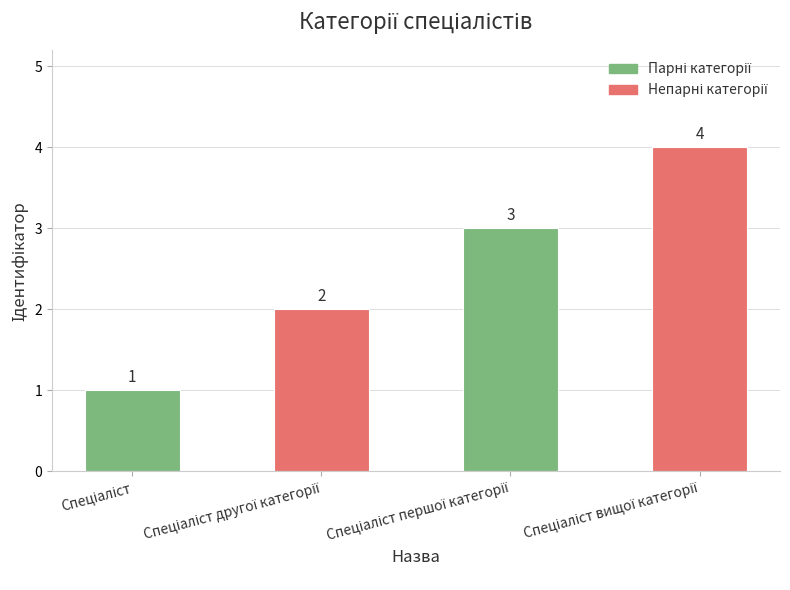

How many values are below 3?

2